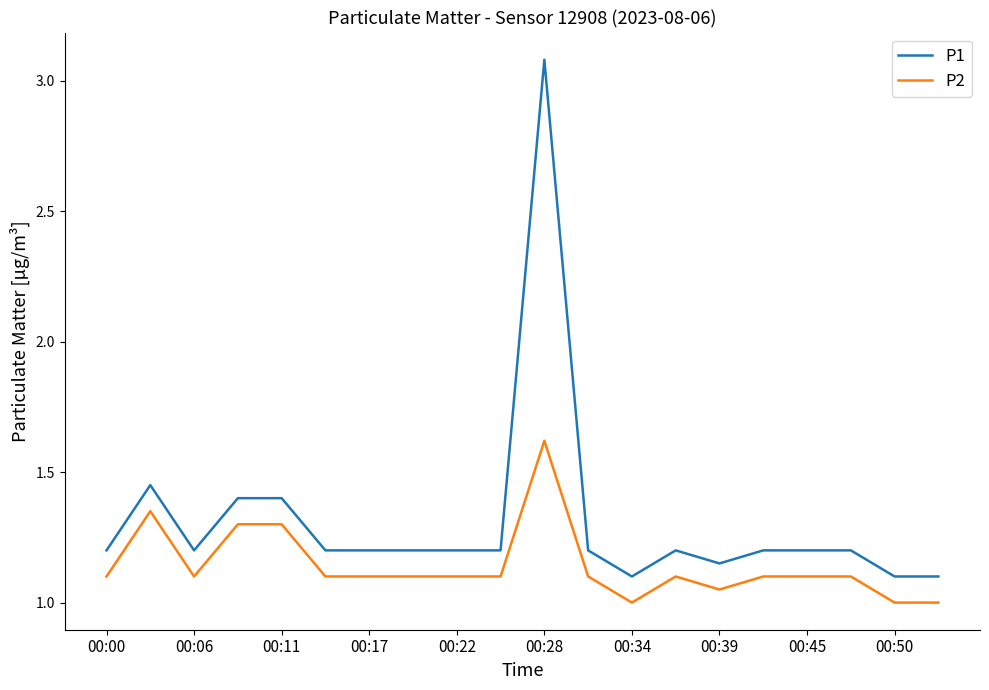

True or false: P1 and P2 intersect in this chart.

False